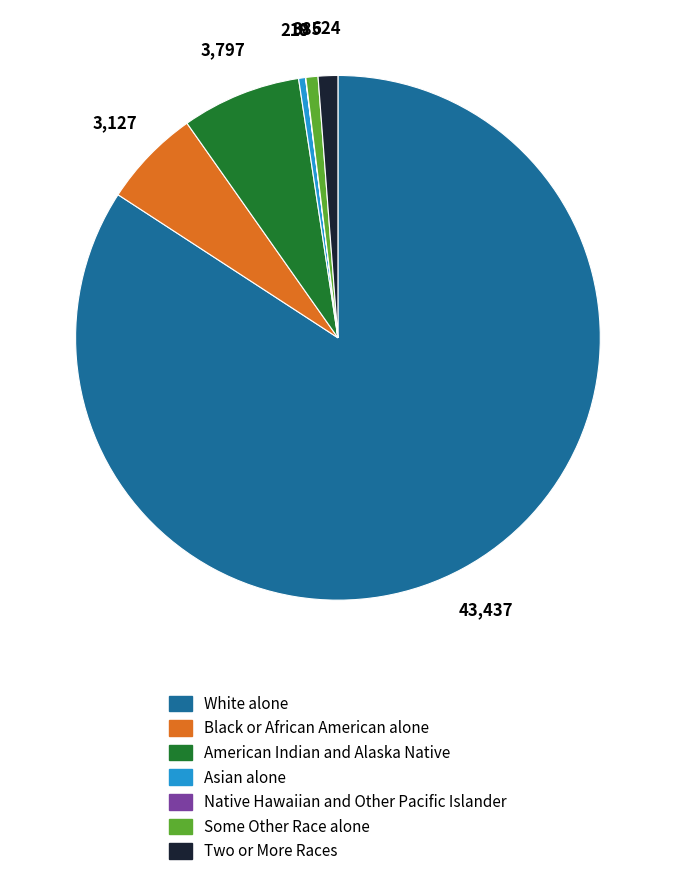

Is Black or African American alone the majority of the pie?

No